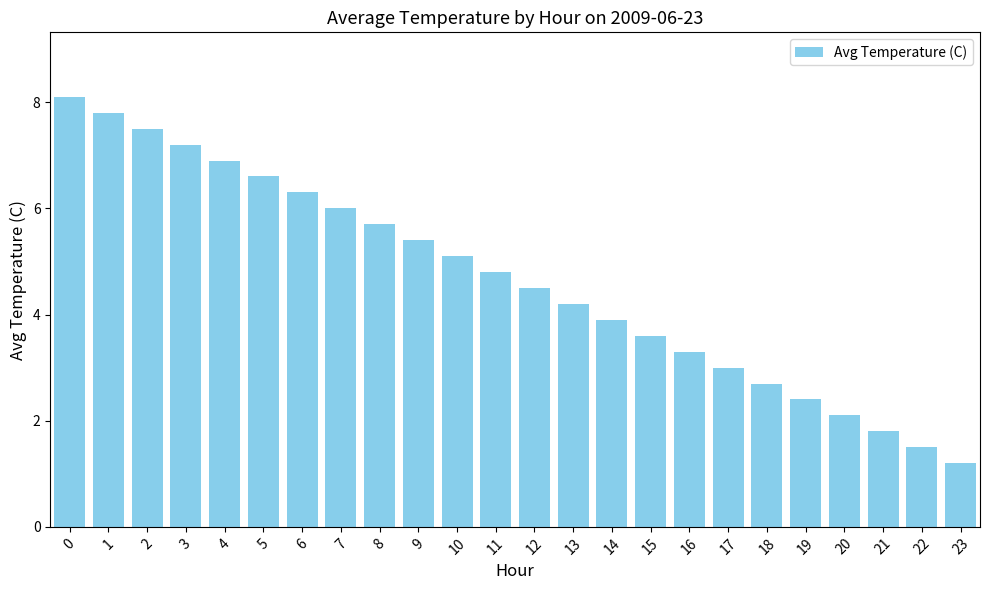

What is the difference between the maximum and second lowest values?

6.6